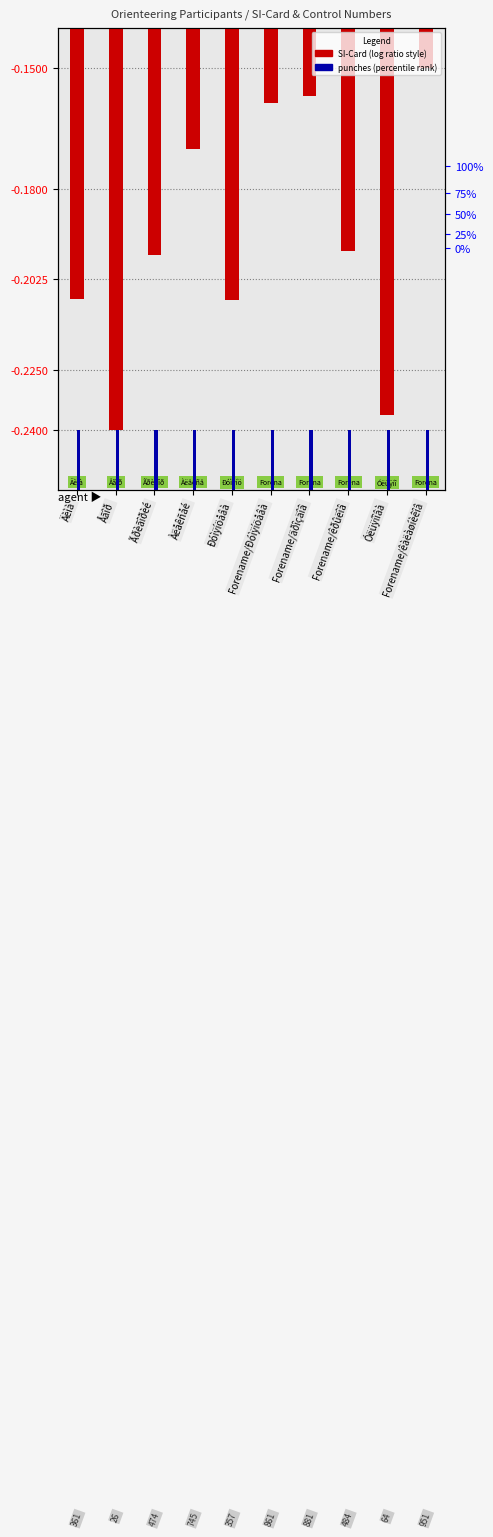

What position from the left is Ðóìÿíöåâà?

5